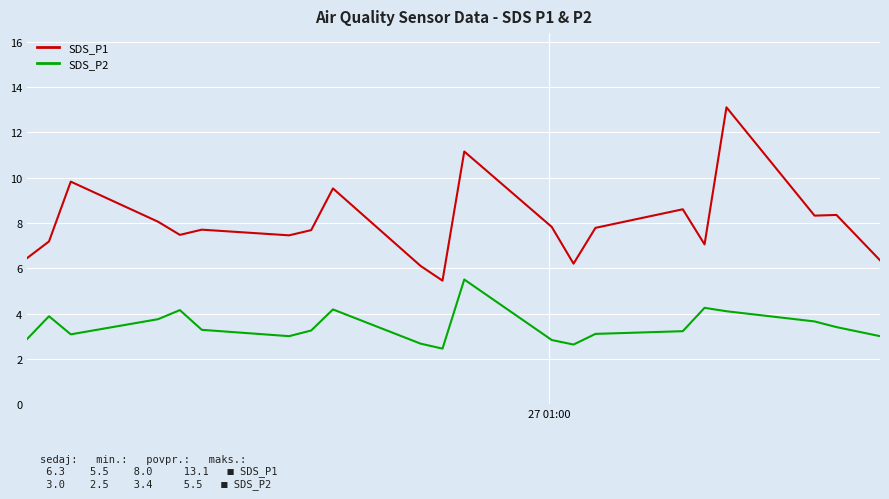

Which series has the largest total across all categories?

SDS_P1